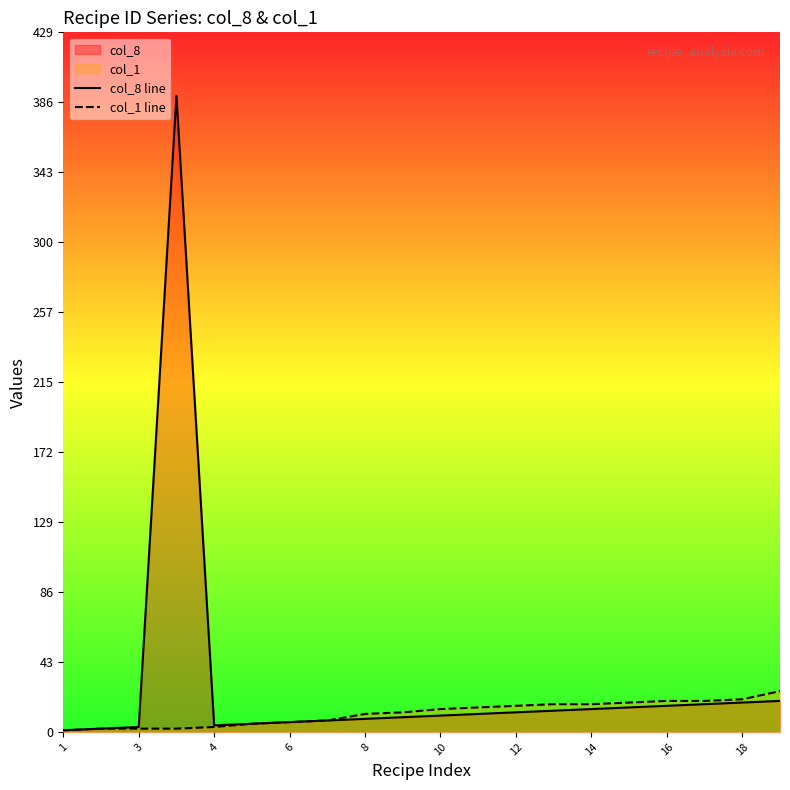

The value of col_1 line at 8 is 11. True or false?

True